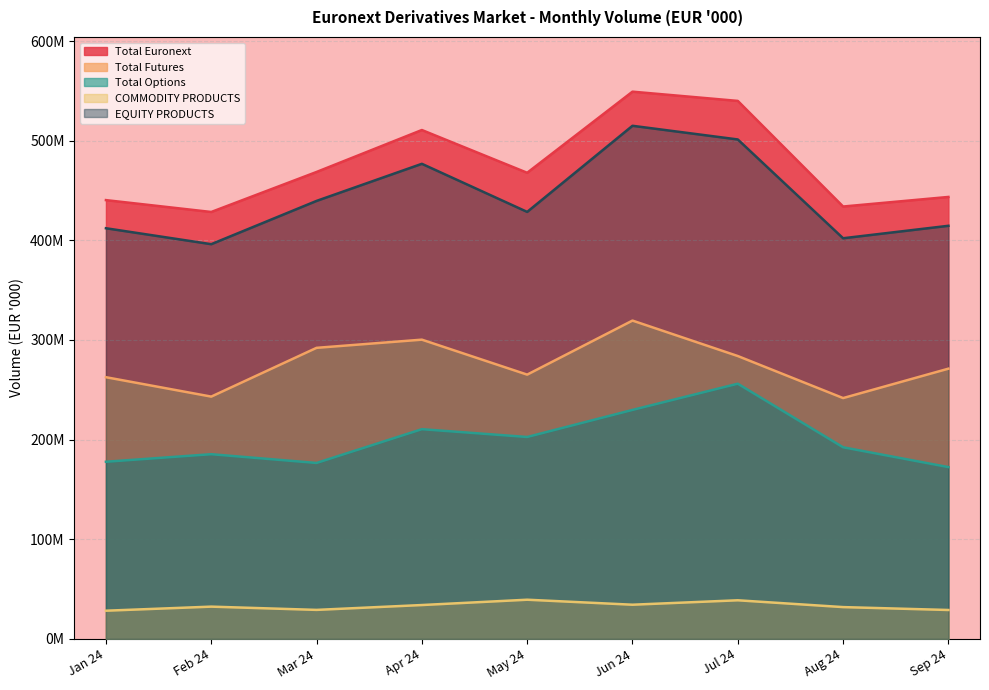

Which series has the largest range (max minus min)?

Total Euronext